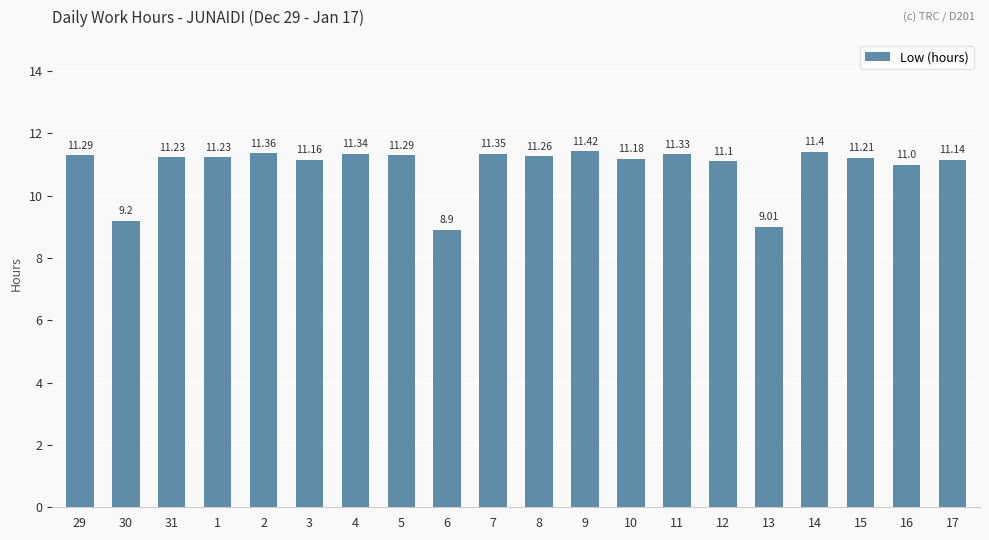

Where does the data first go above 11?

29